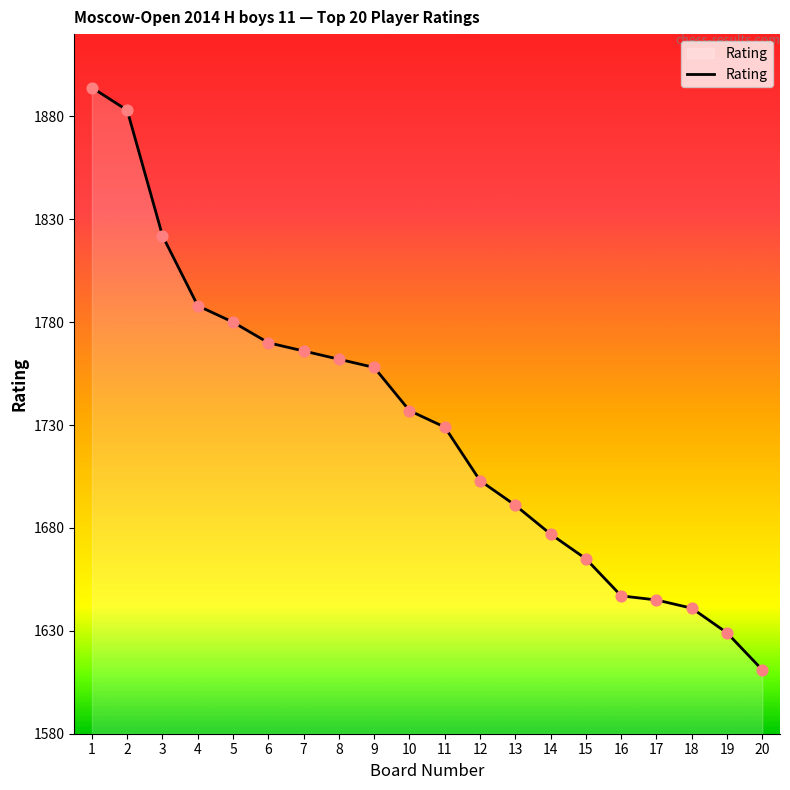

Which has a higher value, 8 or 14?

8